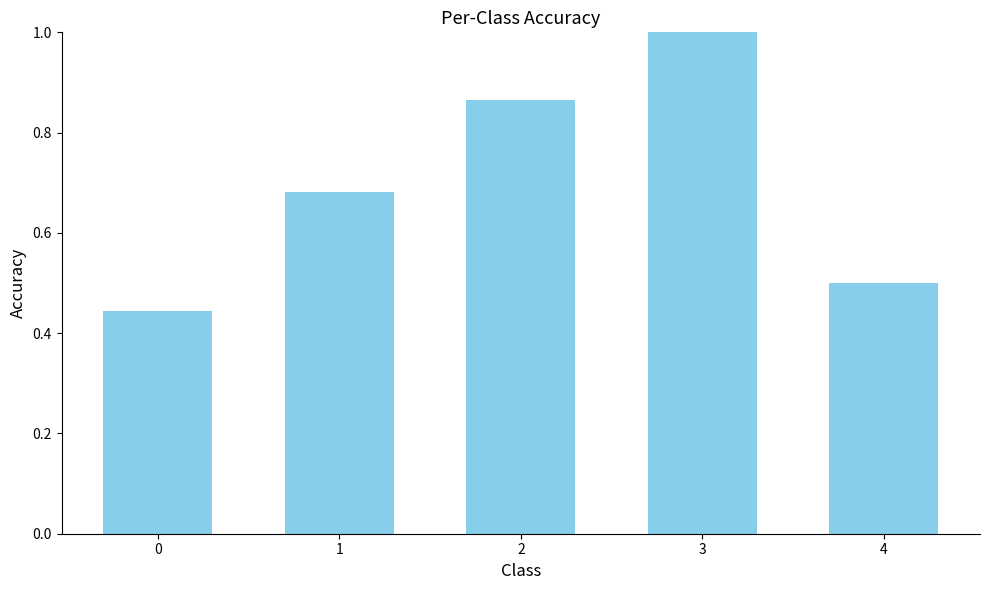

List the labels in order of value, largest first.

3, 2, 1, 4, 0